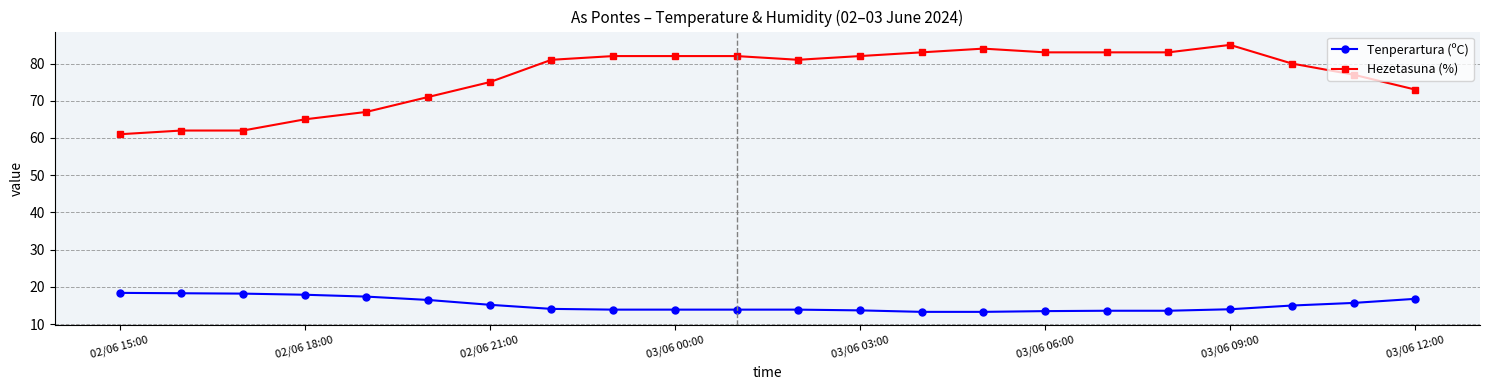

What is the greatest value displayed?

85.0